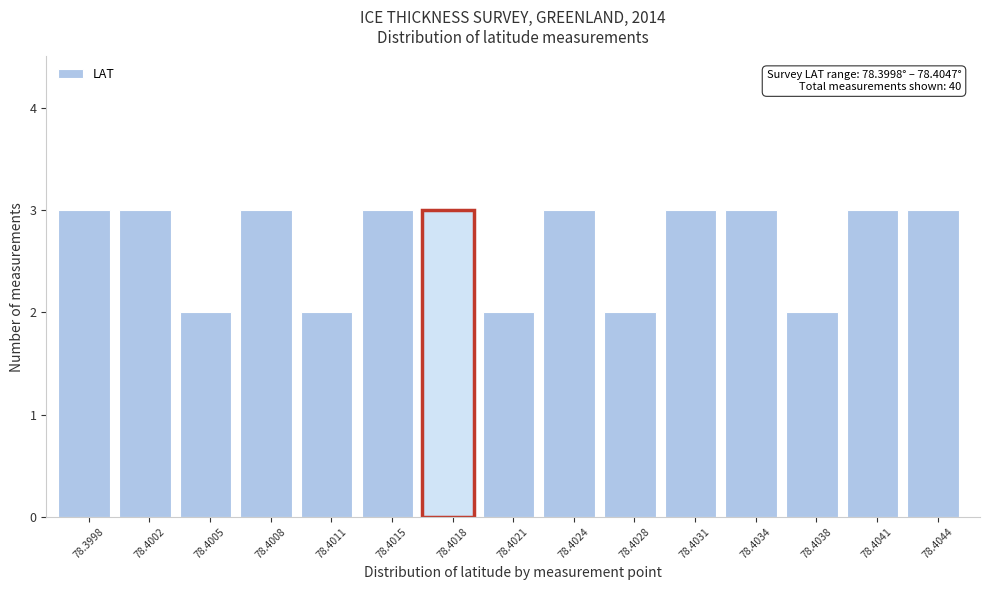

Reading right to left, extract all data points from this chart.

3	3	2	3	3	2	3	2	3	3	2	3	2	3	3